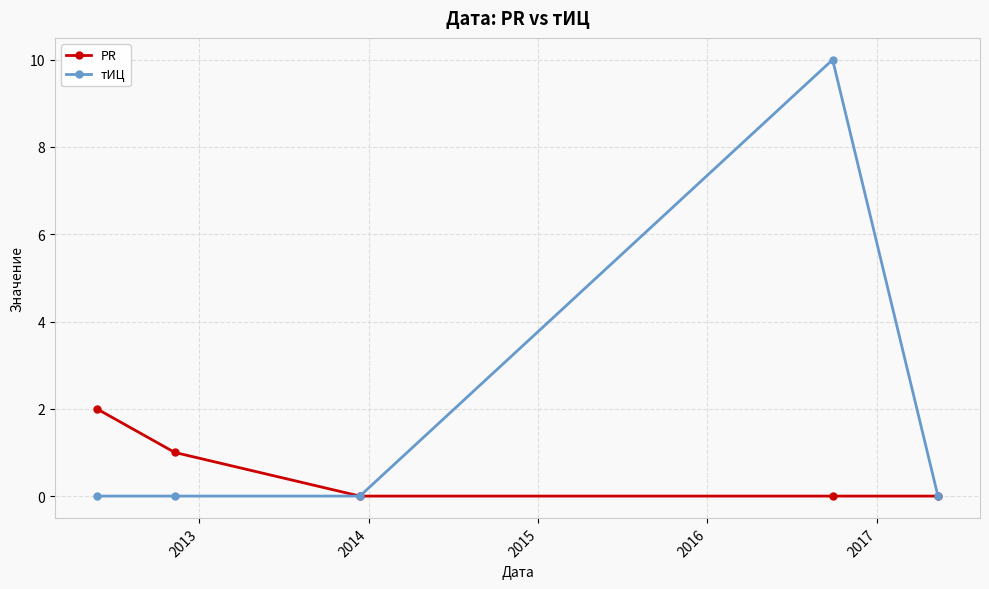

Which series has the widest spread of values?

тИЦ